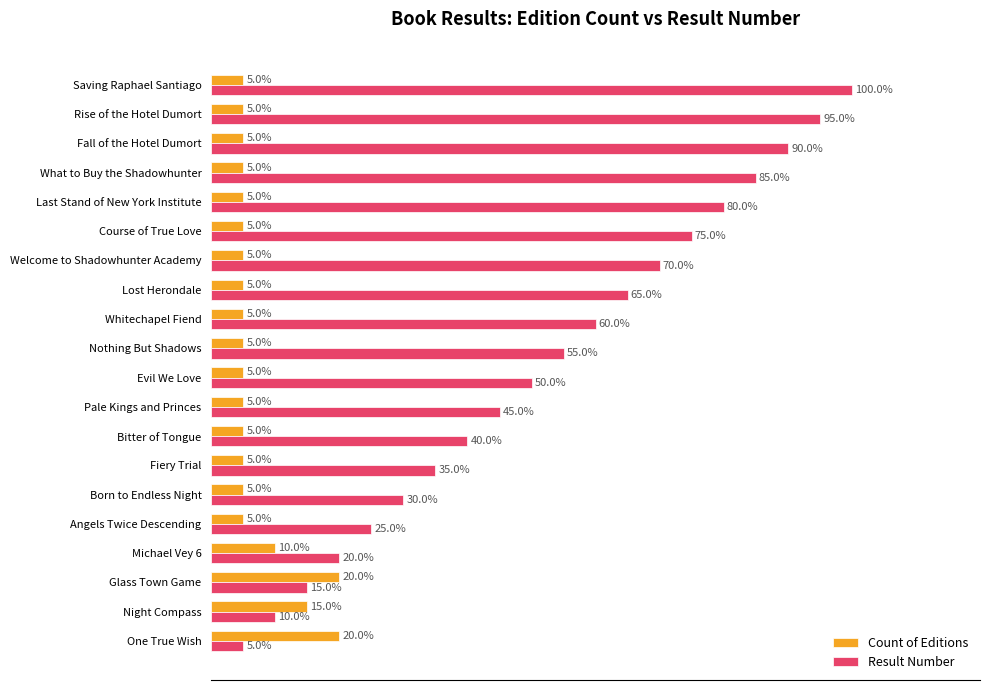

At which label is Result Number closest to 52?

Evil We Love